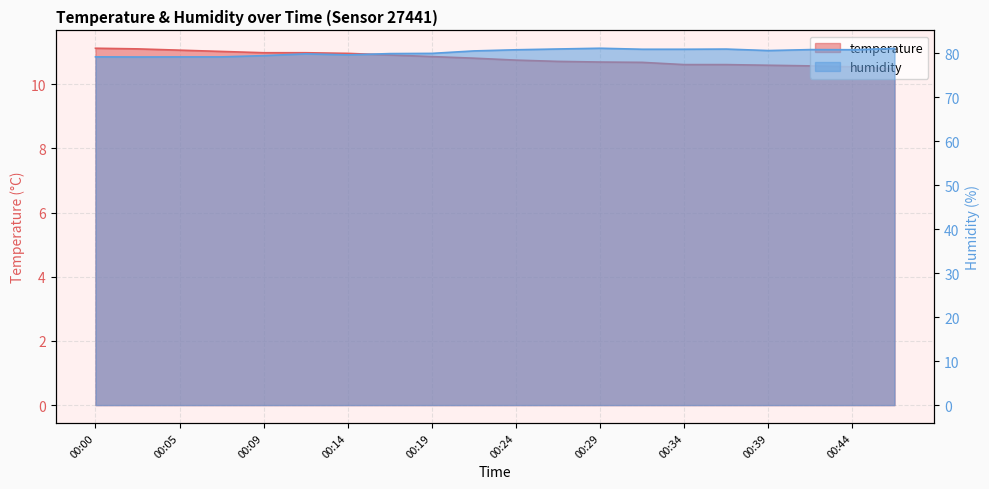

What is the difference between the second highest and second lowest values in the humidity series?

1.9